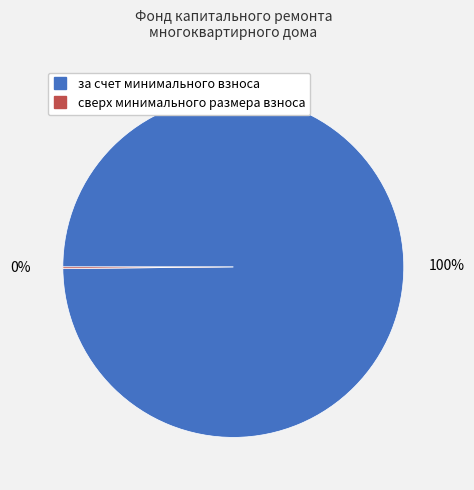

What percentage is the за счет минимального взноса slice, to the nearest percent?

100%